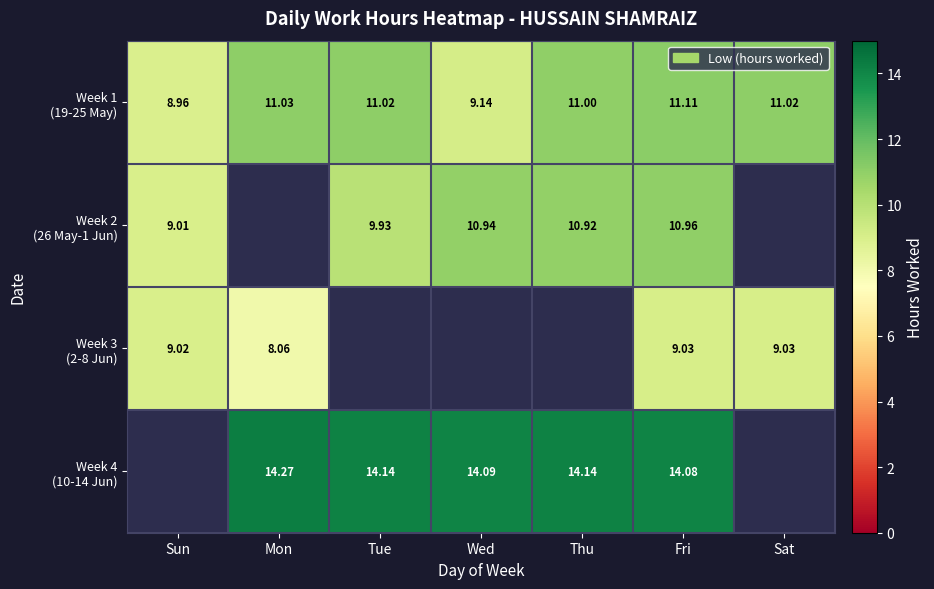

What is the difference between the second highest and second lowest values in the Week 1 (19-25 May) series?

1.9